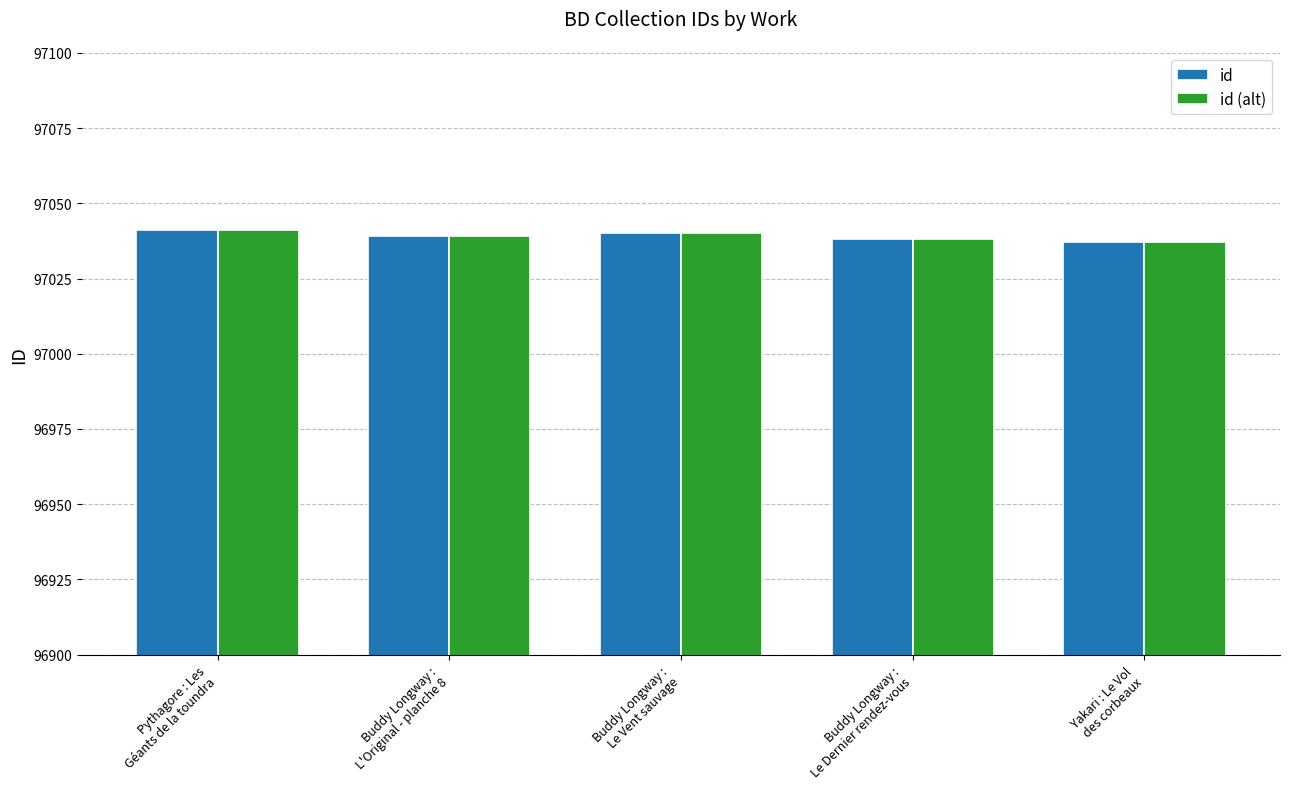

What is the maximum value shown in the chart?

97041